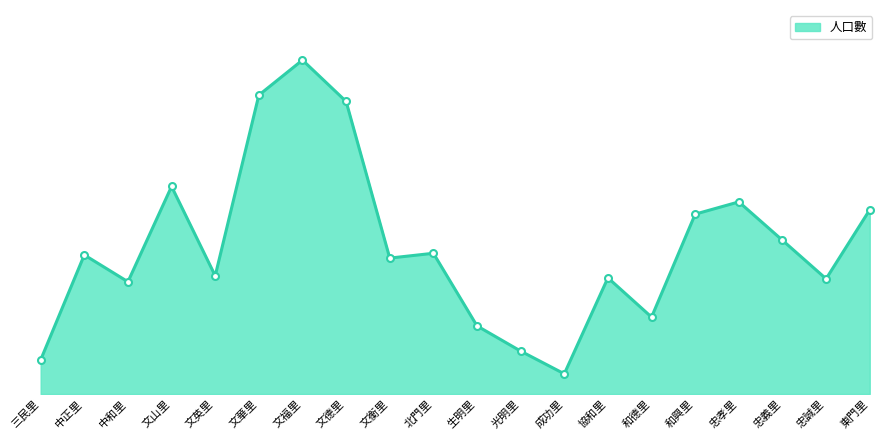

What is the value of the 10th point from the left?

4855